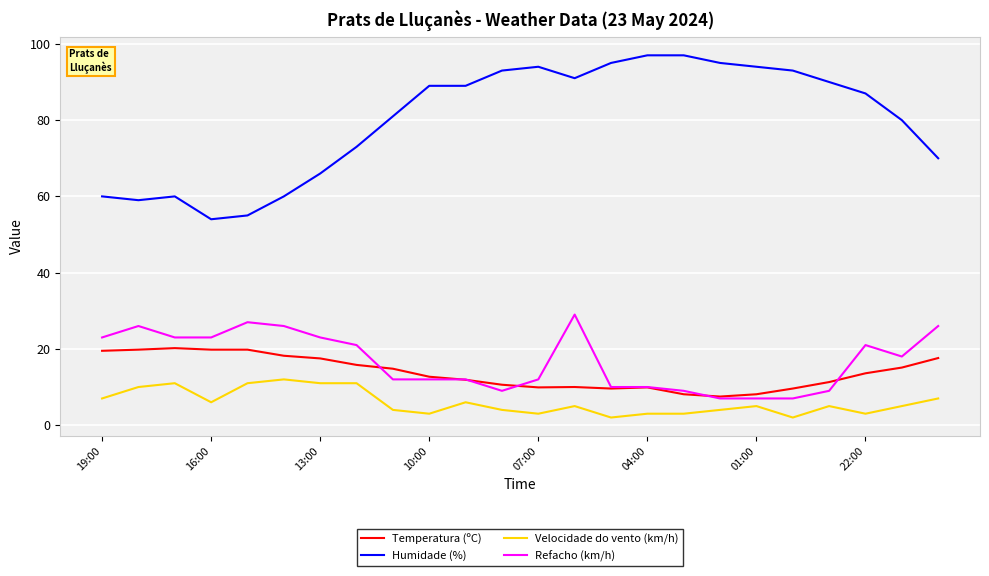

True or false: Refacho (km/h) and Velocidade do vento (km/h) cross at least once.

False